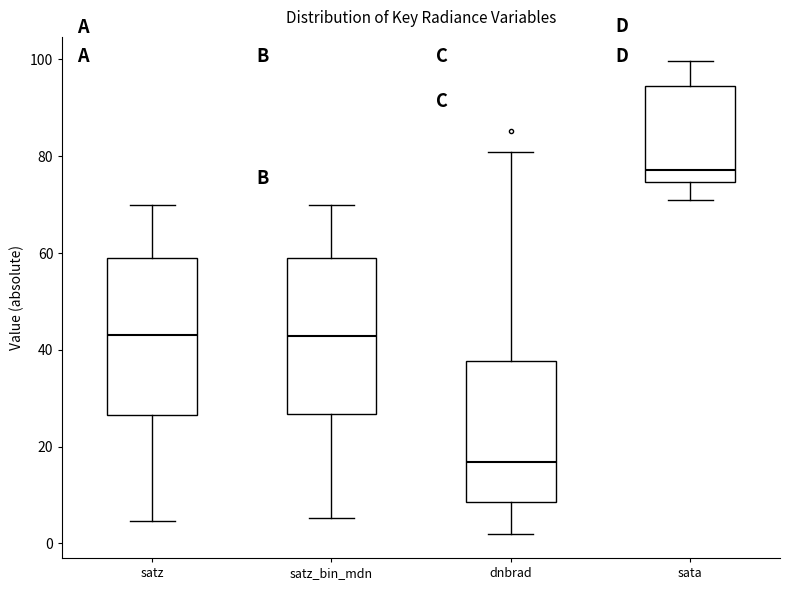

Reading left to right, transcribe this box plot: for each box, give where its median line is, the range the box spans, and where its two whiskers end, as read against the y-axis. The values are not printed on the chart, so give them approximately, as read against the axis.

satz: median 44, box 26 to 58, whiskers 4 to 70
satz_bin_mdn: median 42, box 26 to 60, whiskers 6 to 70
dnbrad: median 16, box 8 to 38, whiskers 2 to 80
sata: median 78, box 74 to 94, whiskers 72 to 100